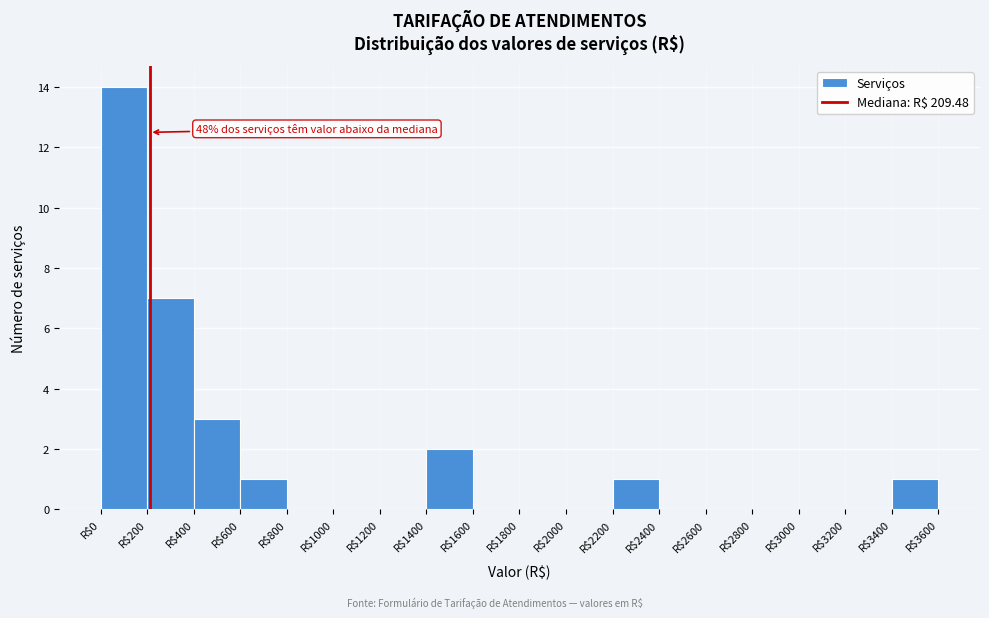

Which range on the x-axis has the tallest bar?

0 to 200